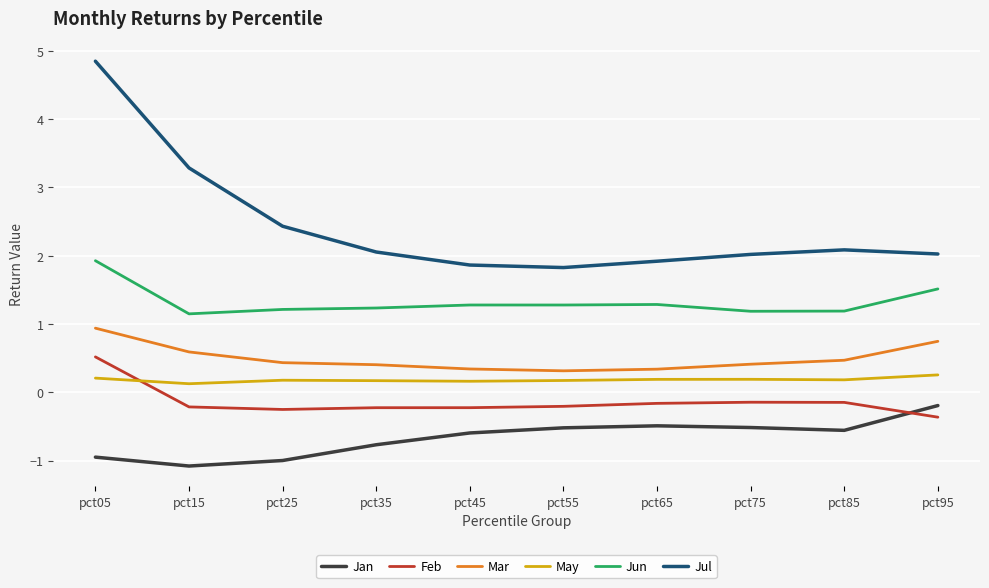

Which series has the largest range (max minus min)?

Jul